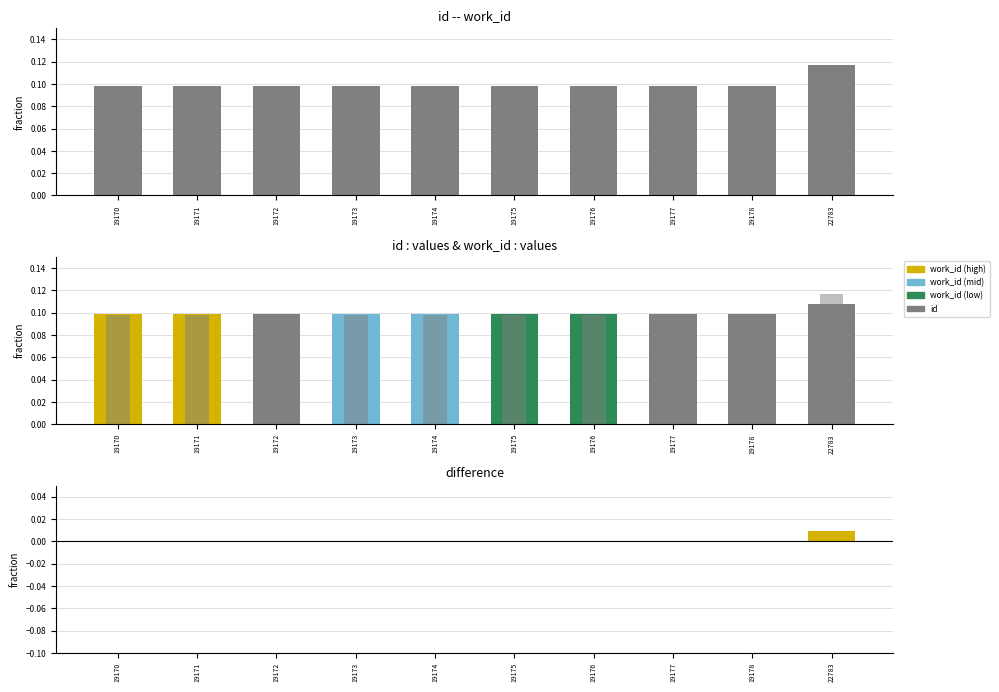

Rank the categories by id value from highest to lowest.

22783, 19178, 19177, 19176, 19175, 19174, 19173, 19172, 19171, 19170